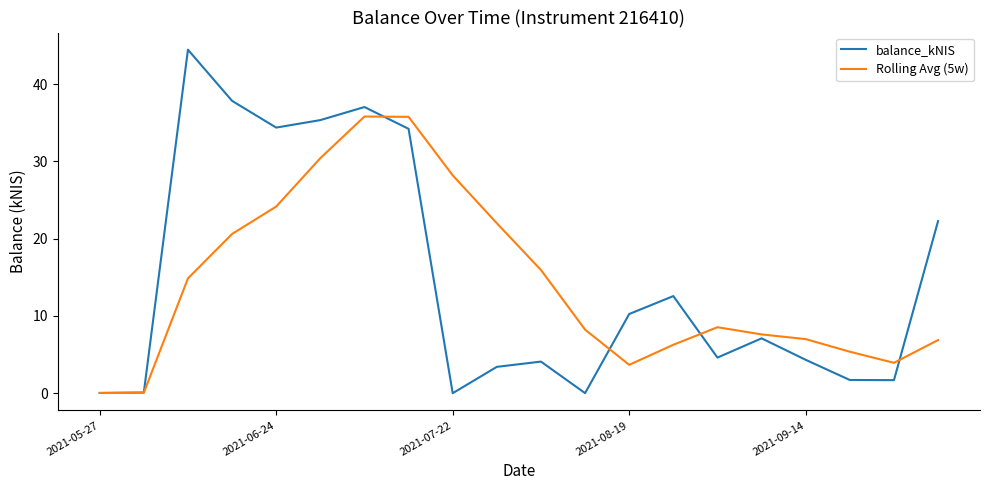

At how many categories does at least one series exceed 24?

7